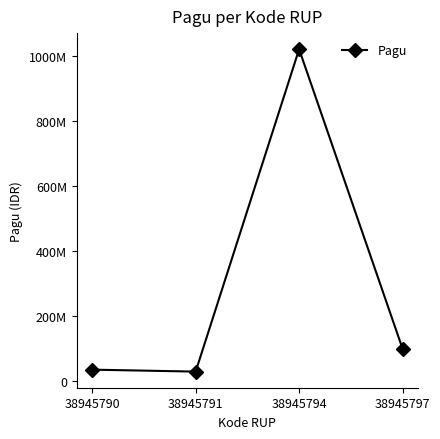

True or false: there are more than 2 points higher than both neighbors.

False